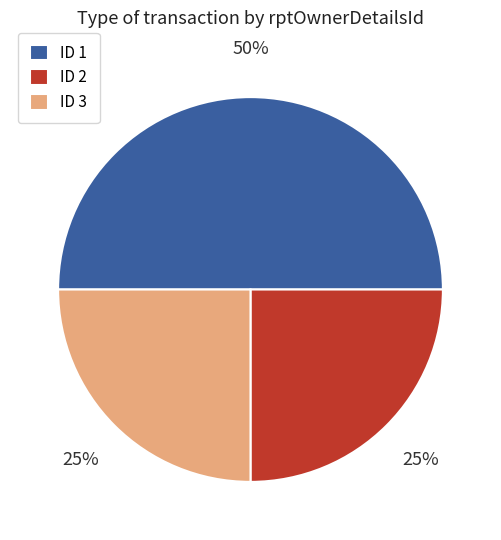

Which has a higher value, ID 2 or ID 1?

ID 1